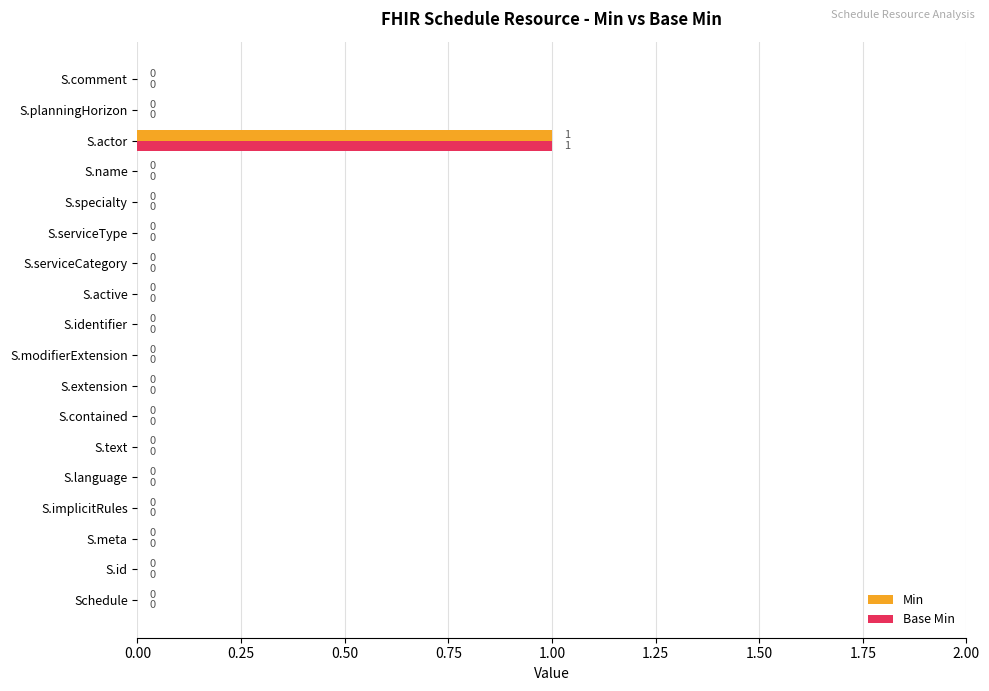

At which category does the chart reach its peak across all series?

S.actor